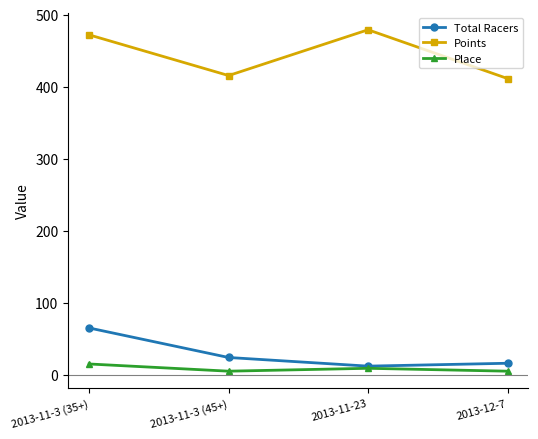

How many distinct data groups are displayed?

3